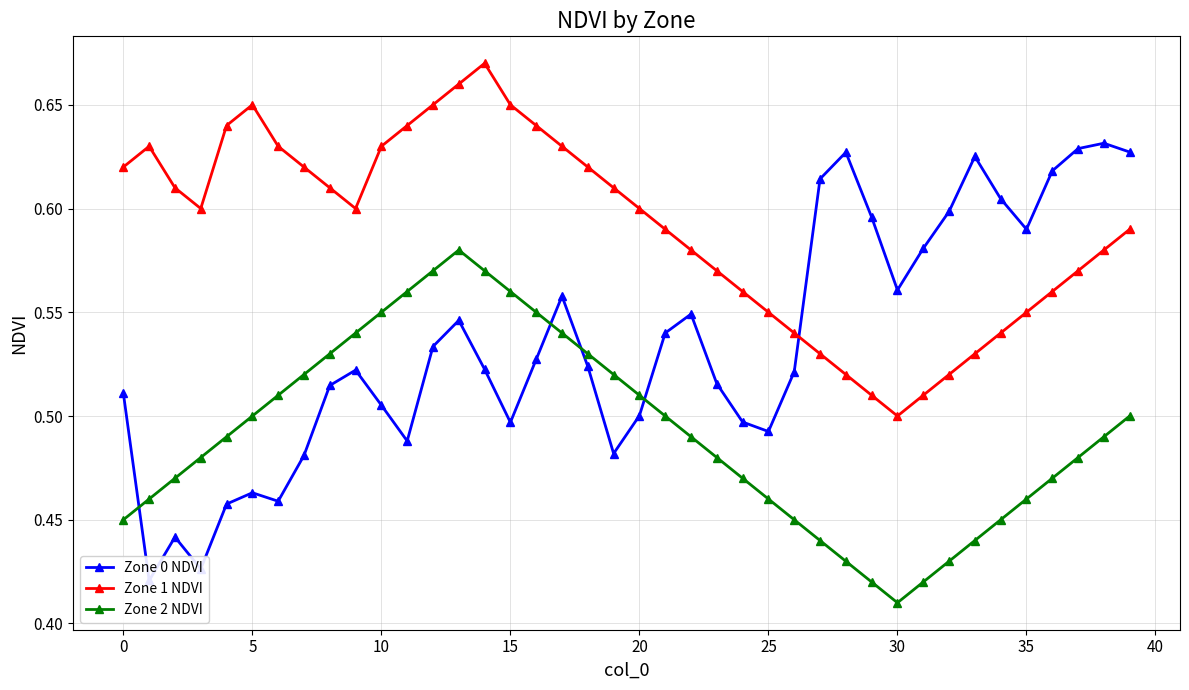

How many Zone 2 NDVI values are between 0 and 1?

40